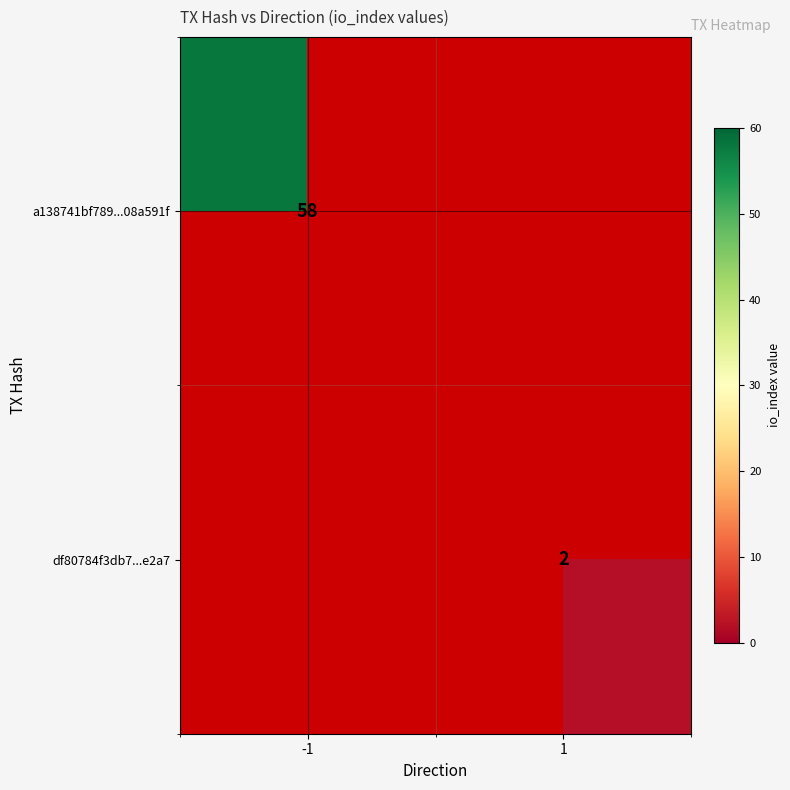

Is the value of a138741bf789...08a591f at -1 greater than the value of df80784f3db7...e2a7 at 1?

Yes